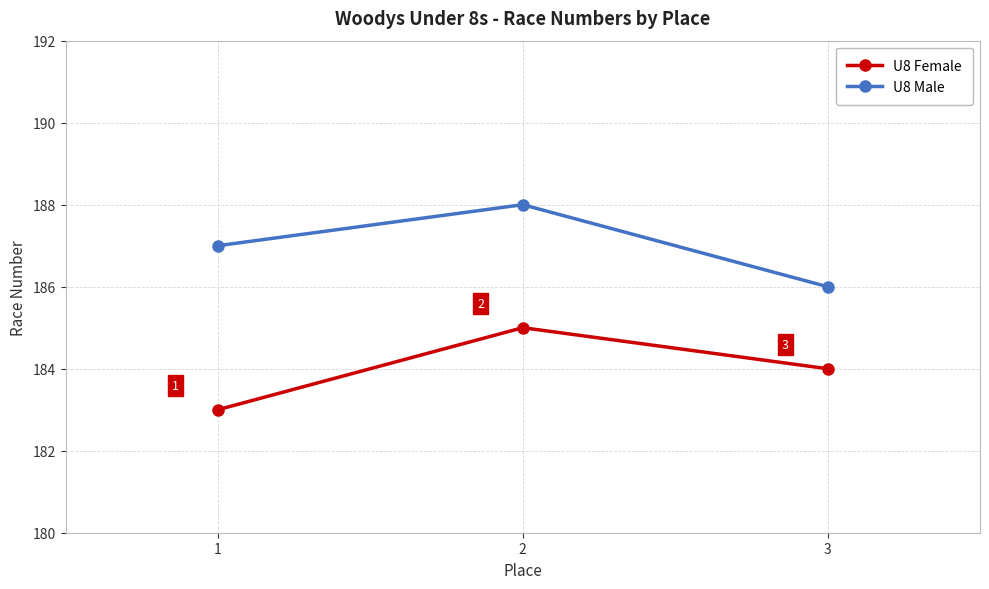

True or false: U8 Female has a value of 75 at 2.

False